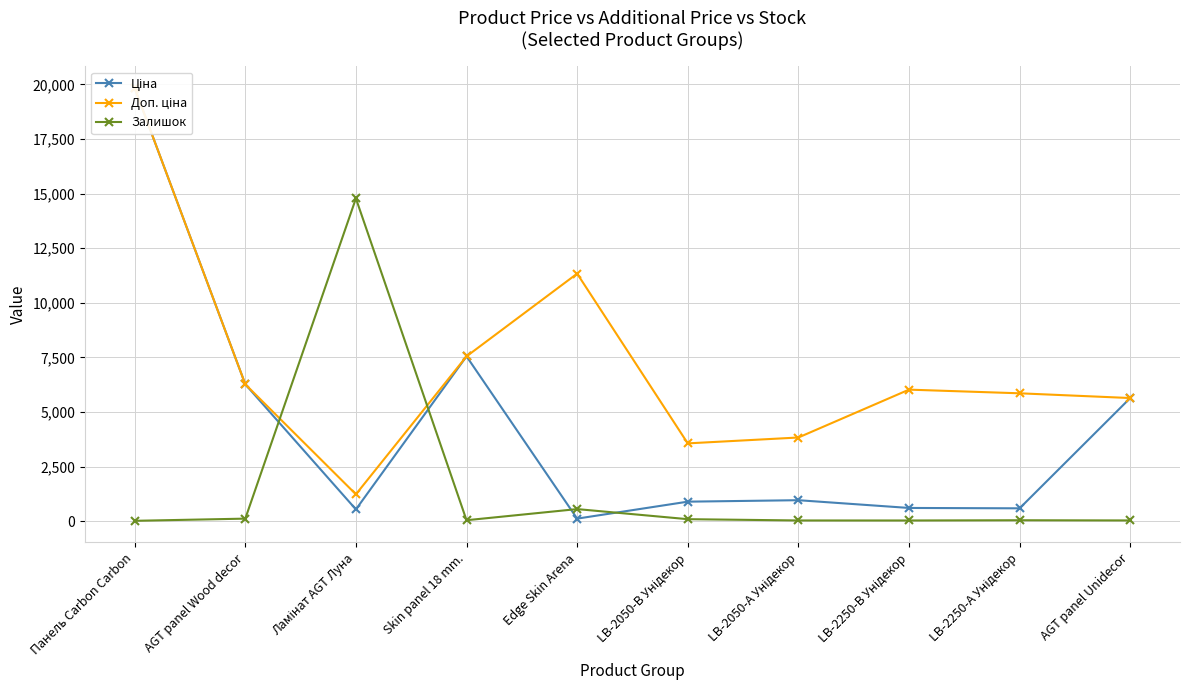

Where do Залишок and Ціна first cross each other?

AGT panel Wood decor and Ламінат AGT Луна